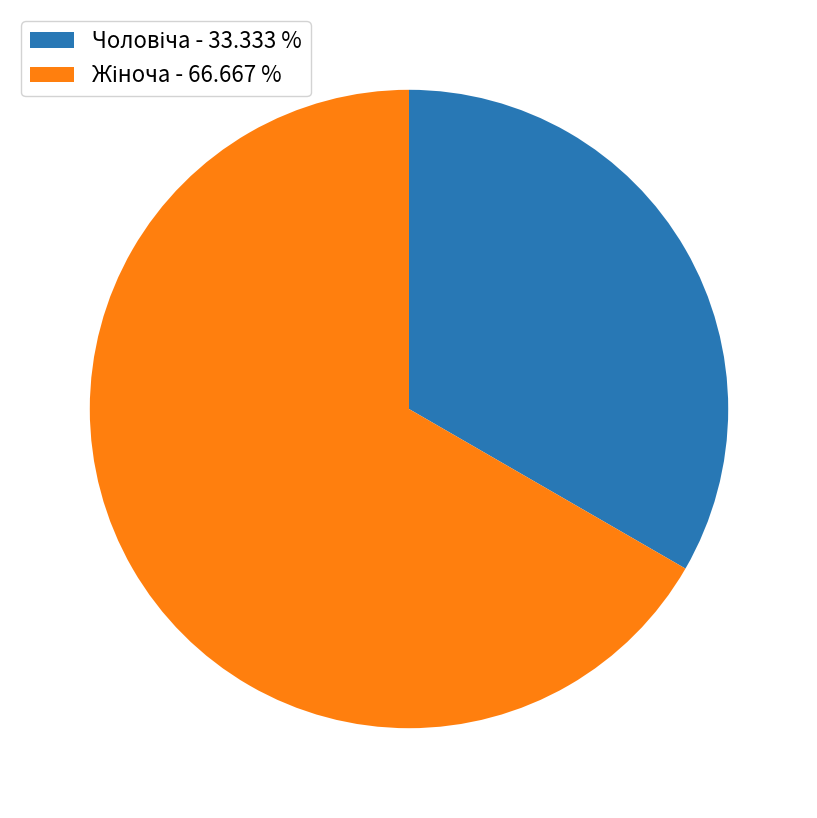

Is there a majority slice in this chart?

Yes